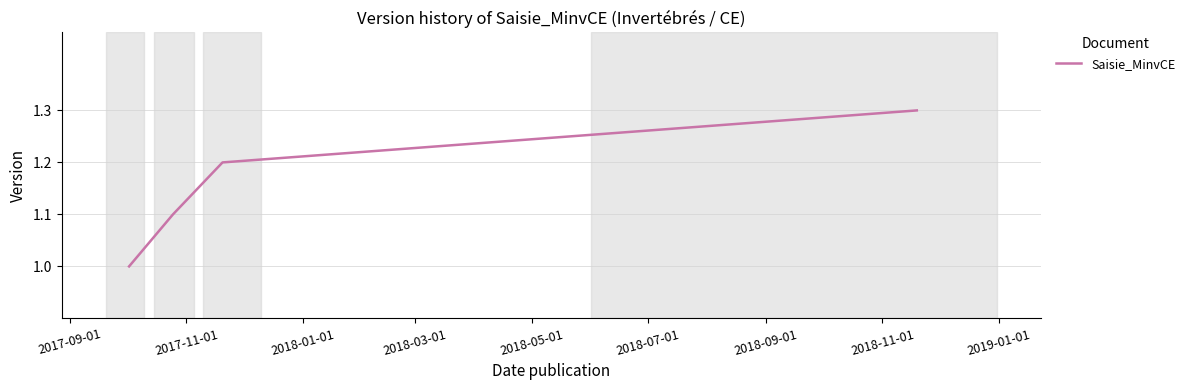

True or false: the data has more than 2 interior local peaks.

False